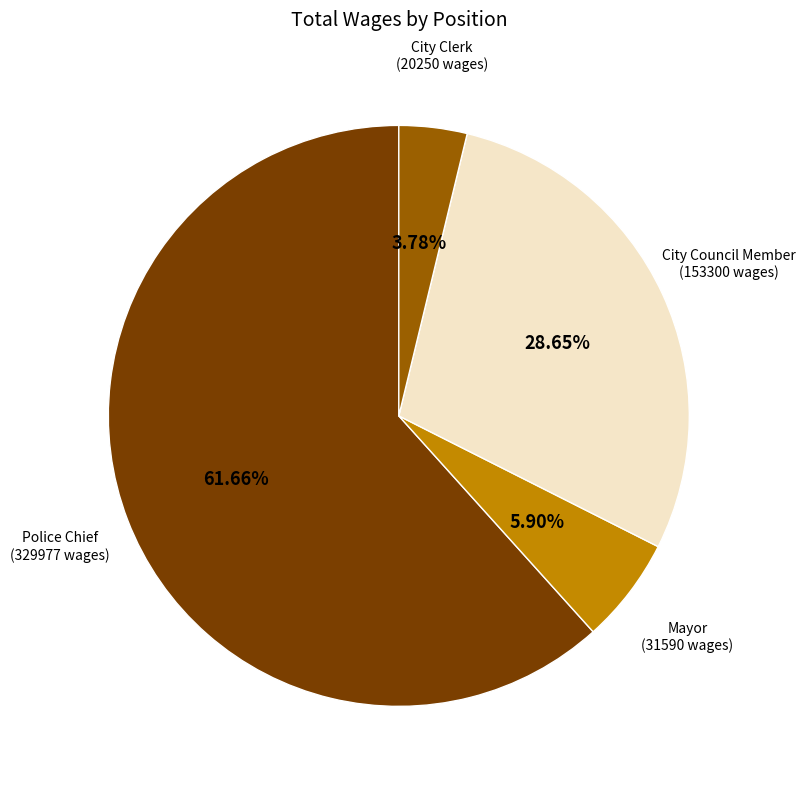

How many slices are in this pie chart?

4